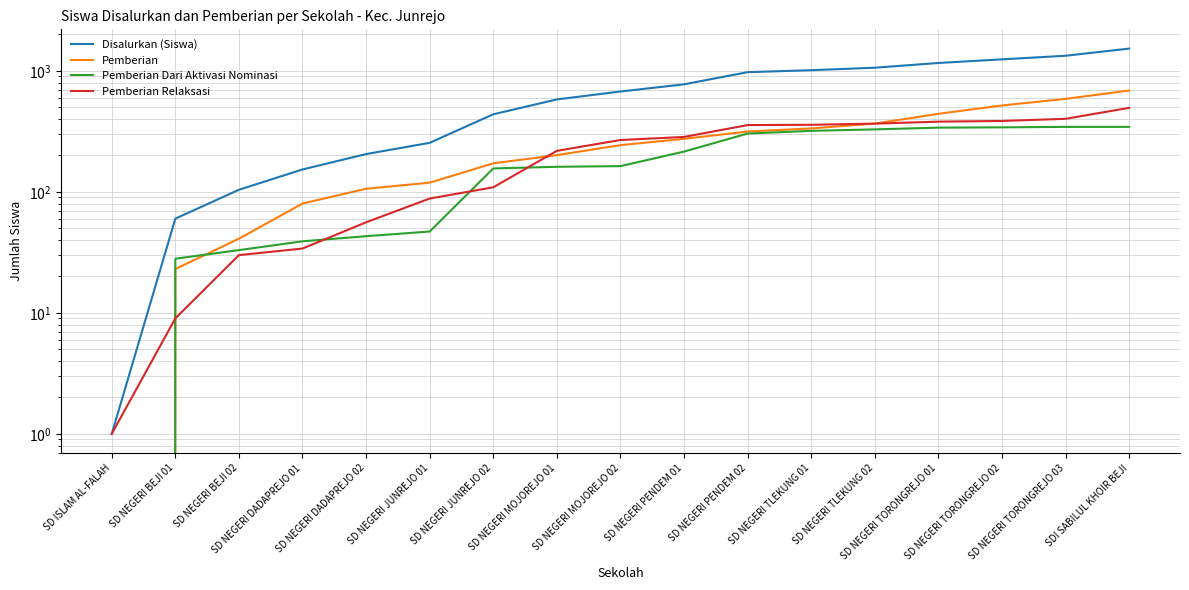

At which label is Disalurkan (Siswa) closest to 763?

SD NEGERI PENDEM 01